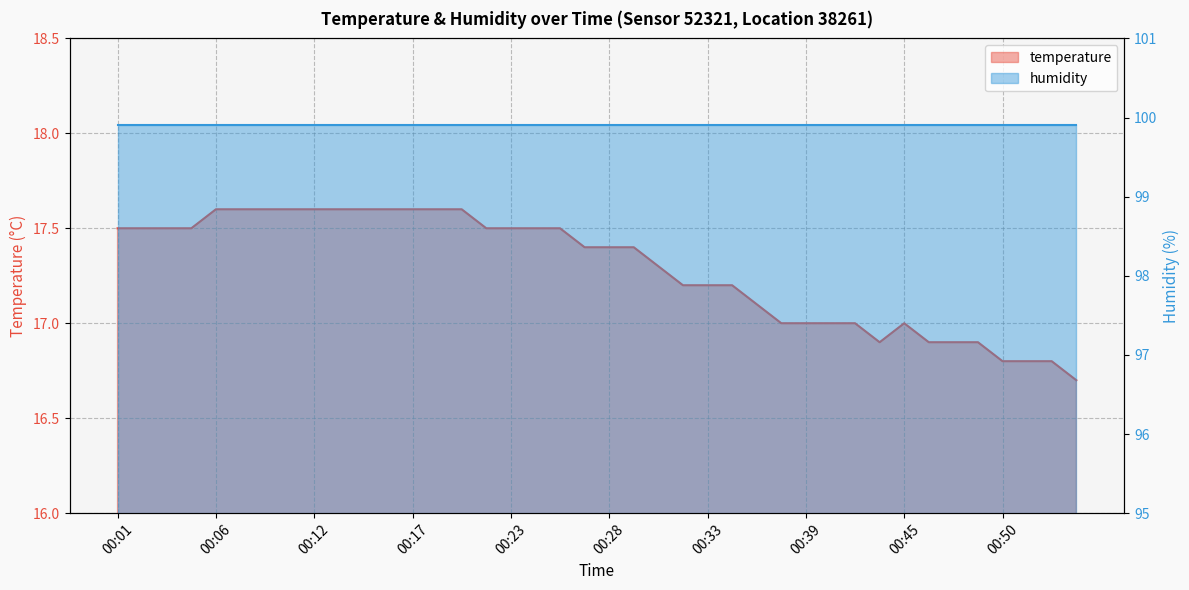

List the labels in order of value, largest first.

00:06, 00:07, 00:09, 00:10, 00:12, 00:13, 00:14, 00:16, 00:17, 00:18, 00:20, 00:01, 00:02, 00:03, 00:05, 00:21, 00:23, 00:24, 00:25, 00:27, 00:28, 00:29, 00:31, 00:32, 00:33, 00:35, 00:36, 00:38, 00:39, 00:40, 00:42, 00:45, 00:43, 00:46, 00:47, 00:49, 00:50, 00:52, 00:53, 00:54